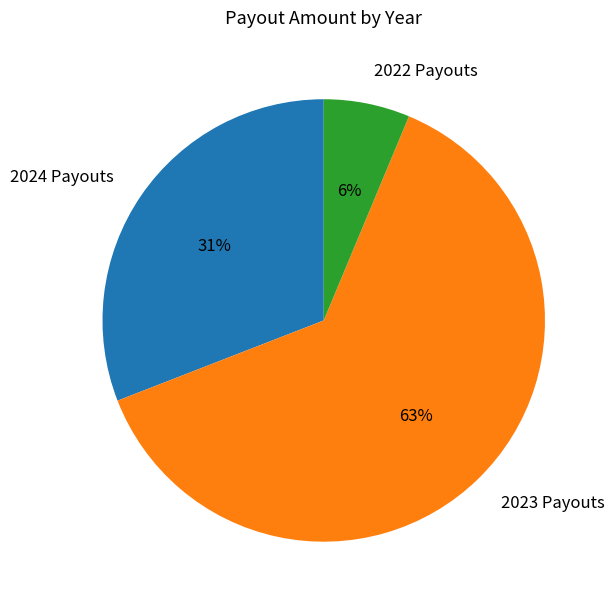

Is there a majority slice in this chart?

Yes